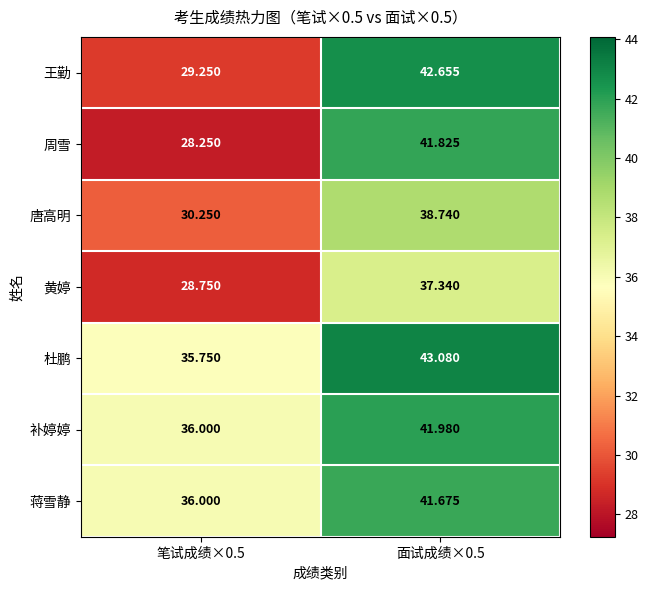

Is the value of 杜鹏 at 笔试成绩×0.5 greater than the value of 蒋雪静 at 笔试成绩×0.5?

No